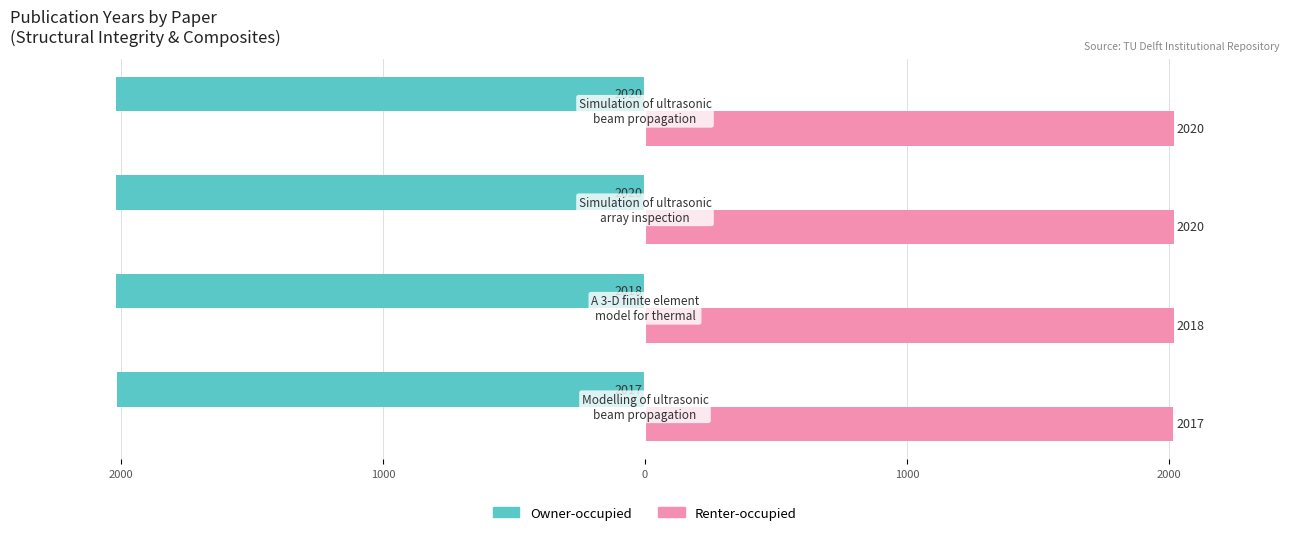

What are all the series names shown in the legend?

Owner-occupied, Renter-occupied